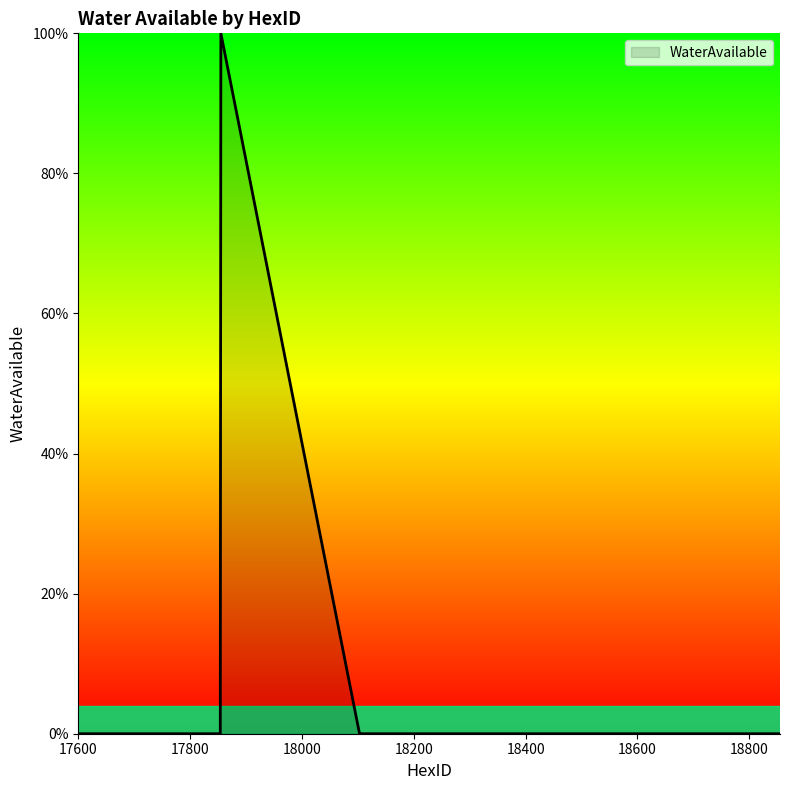

What is the difference between the maximum and minimum values?

100